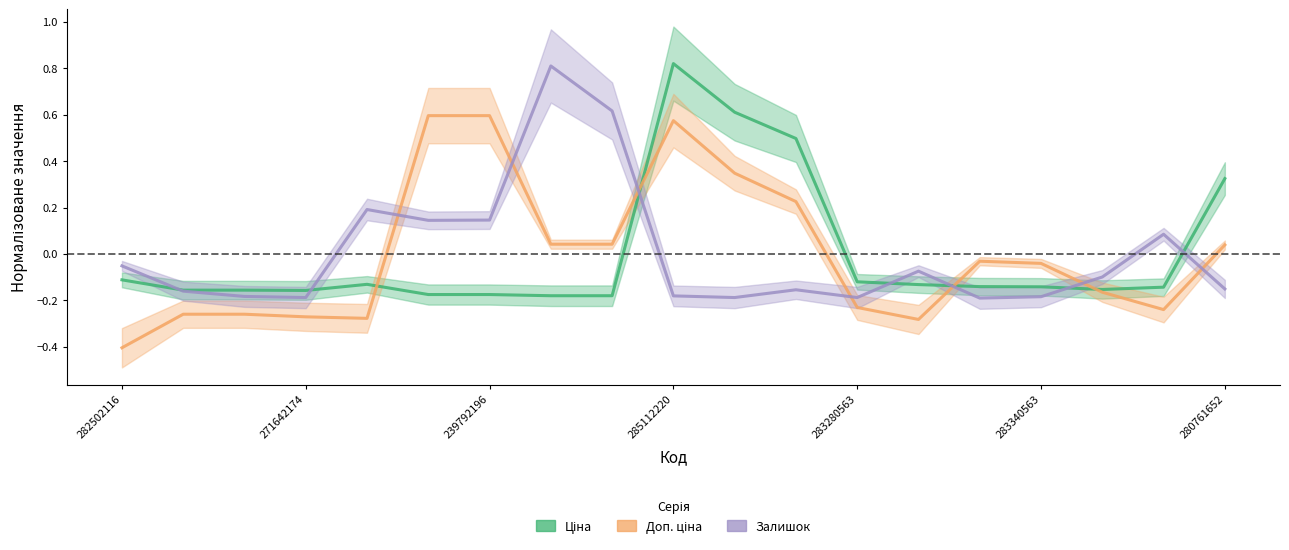

What is the maximum value for Залишок?

0.8